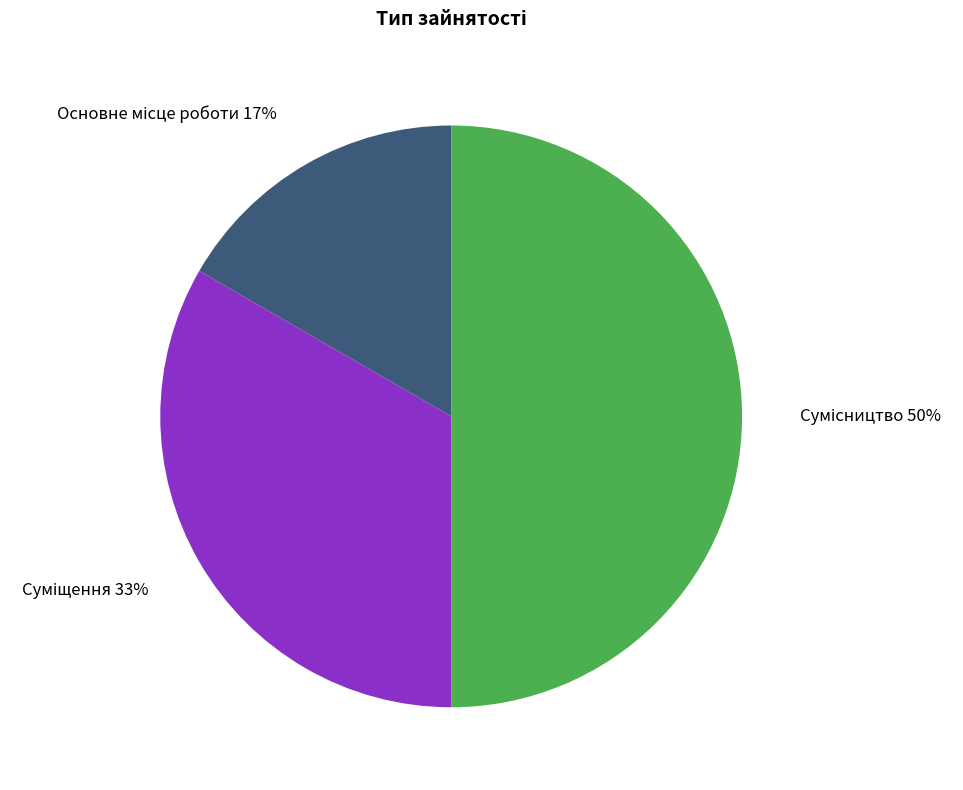

To the nearest percent, what is the average slice percentage?

33%